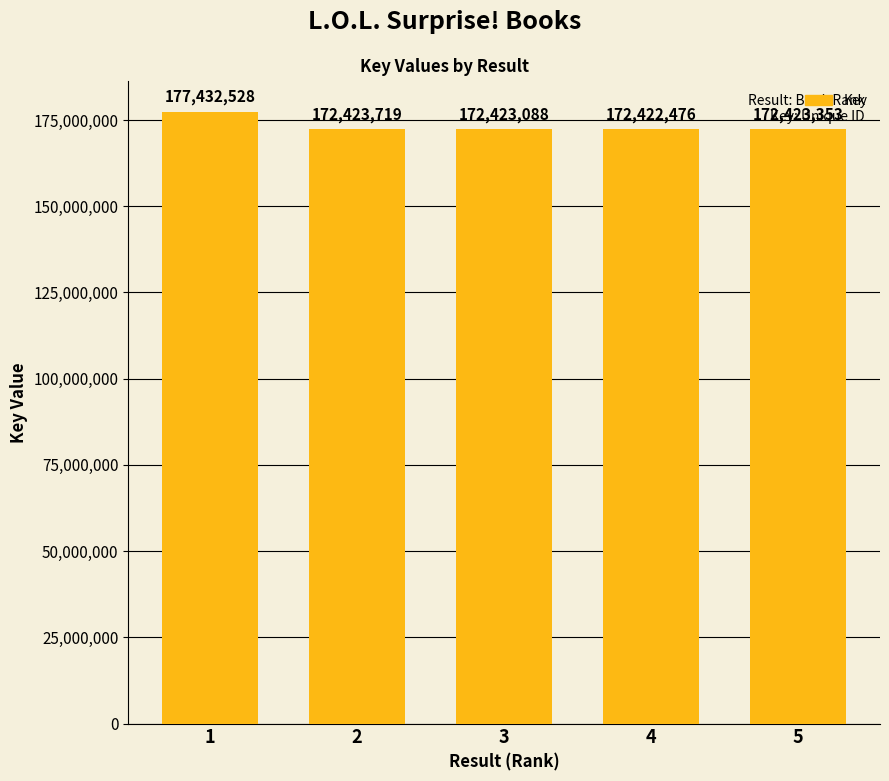

At which label is the value closest to 174927502?

2